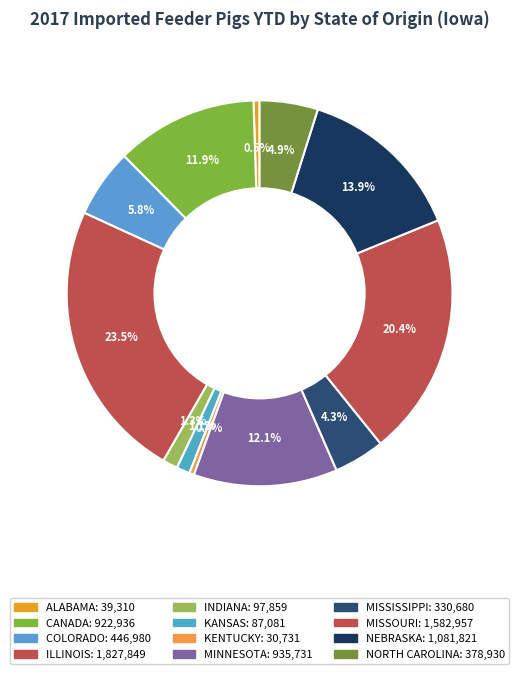

True or false: KANSAS accounts for 1% of the total.

True